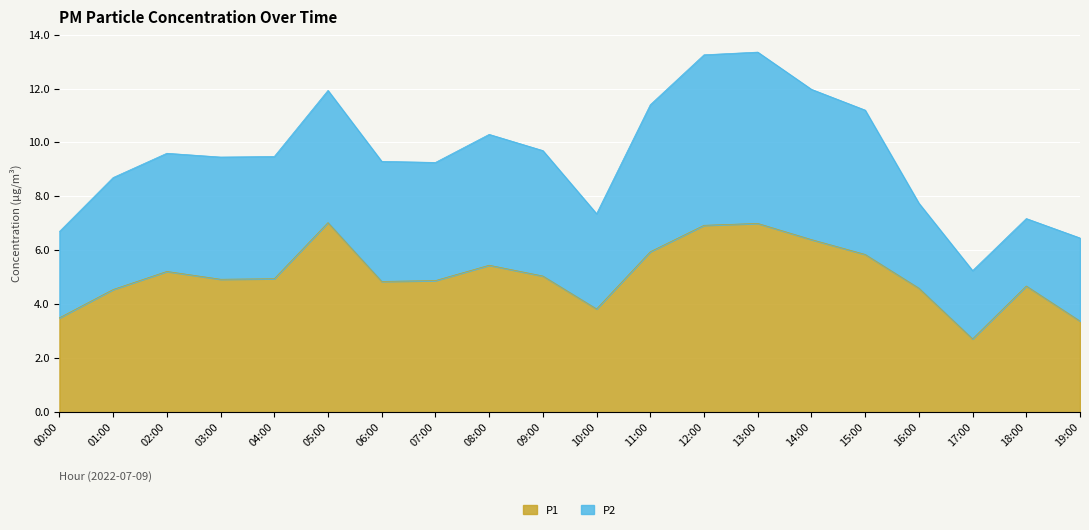

What is the maximum value shown in the chart?

7.0